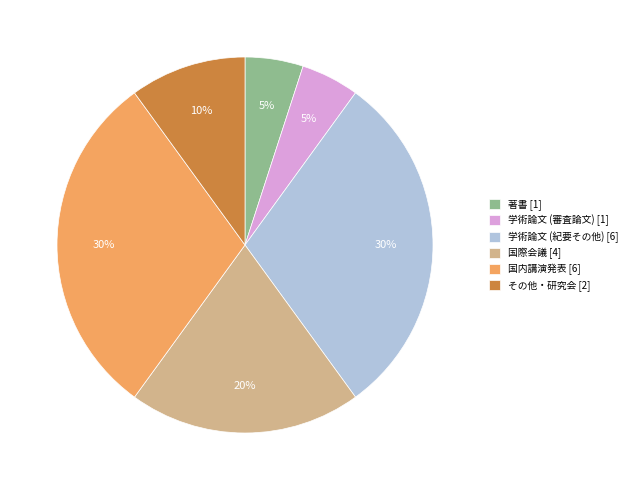

Which has a higher value, 学術論文 (紀要その他) [6] or 著書 [1]?

学術論文 (紀要その他) [6]